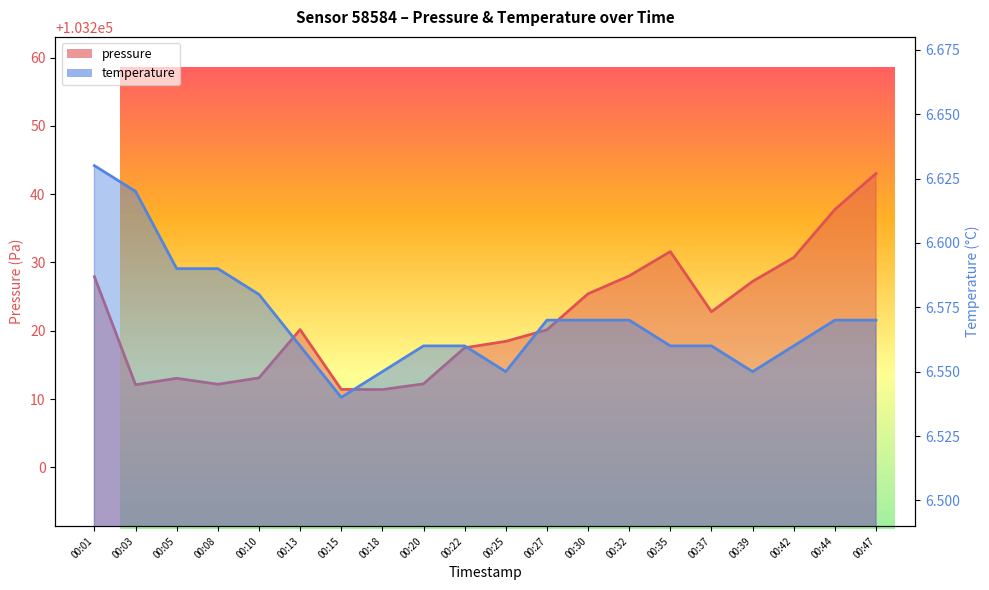

Which series changed the most between 00:08 and 00:13?

pressure